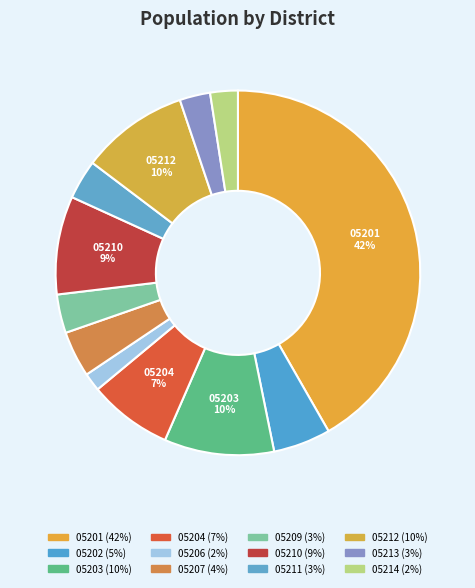

Which slice is the smallest?

05206